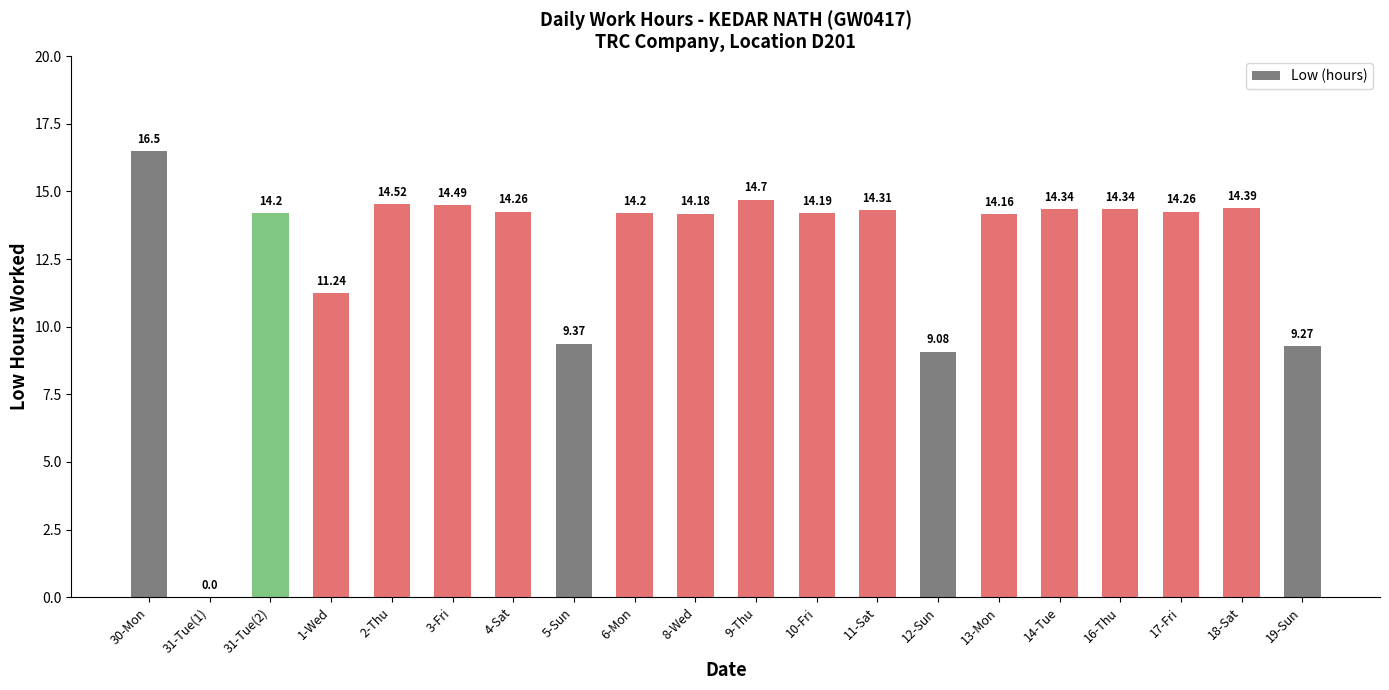

The chart shows a value of 5.3 at 11-Sat. True or false?

False